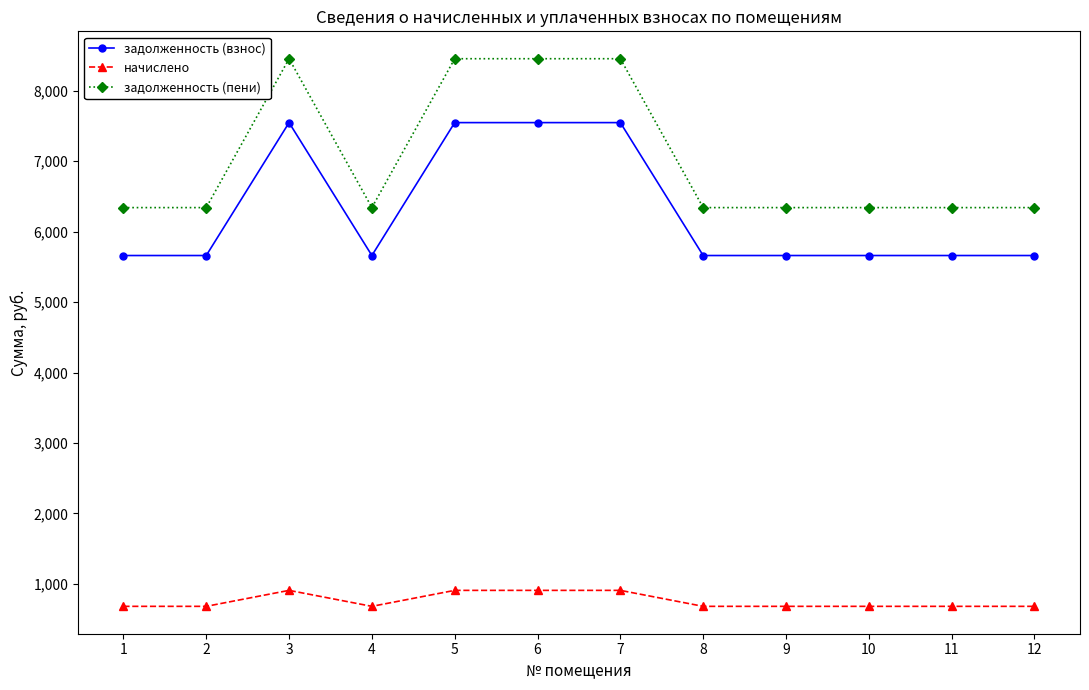

Does the chart have visible grid lines?

No